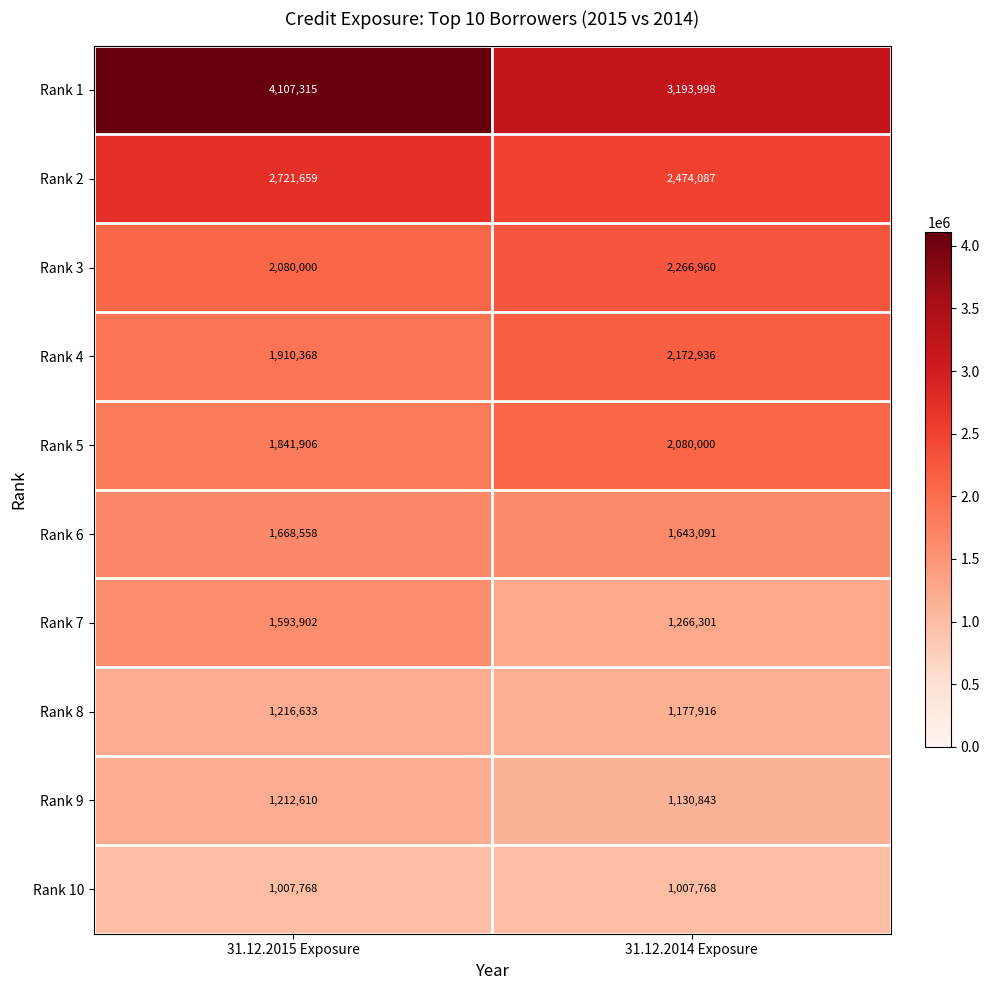

What is the sum of the Rank 3 values at 31.12.2014 Exposure and 31.12.2015 Exposure?

4346960